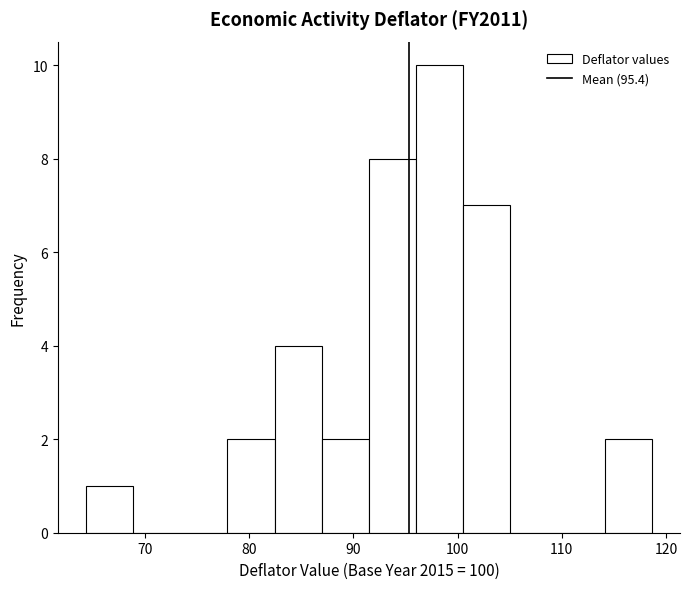

Which range on the x-axis has the tallest bar?

96 to 101